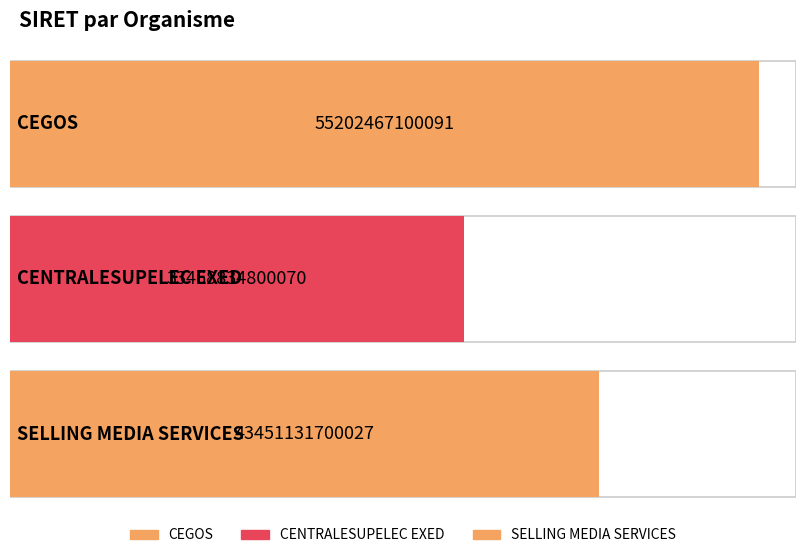

Rank the categories by value from lowest to highest.

CENTRALESUPELEC EXED, SELLING MEDIA SERVICES, CEGOS